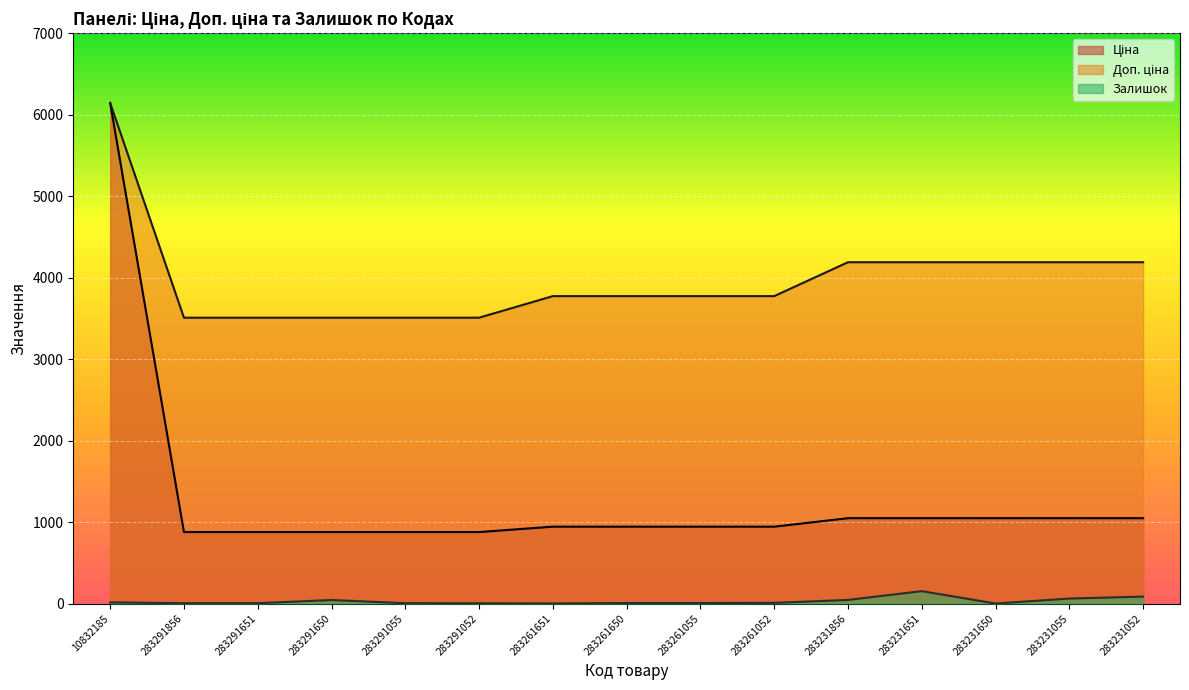

At which label does Залишок reach its peak?

283231651